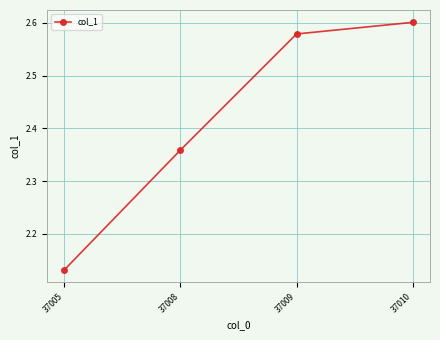

The value at 37009 is 0.7. True or false?

False